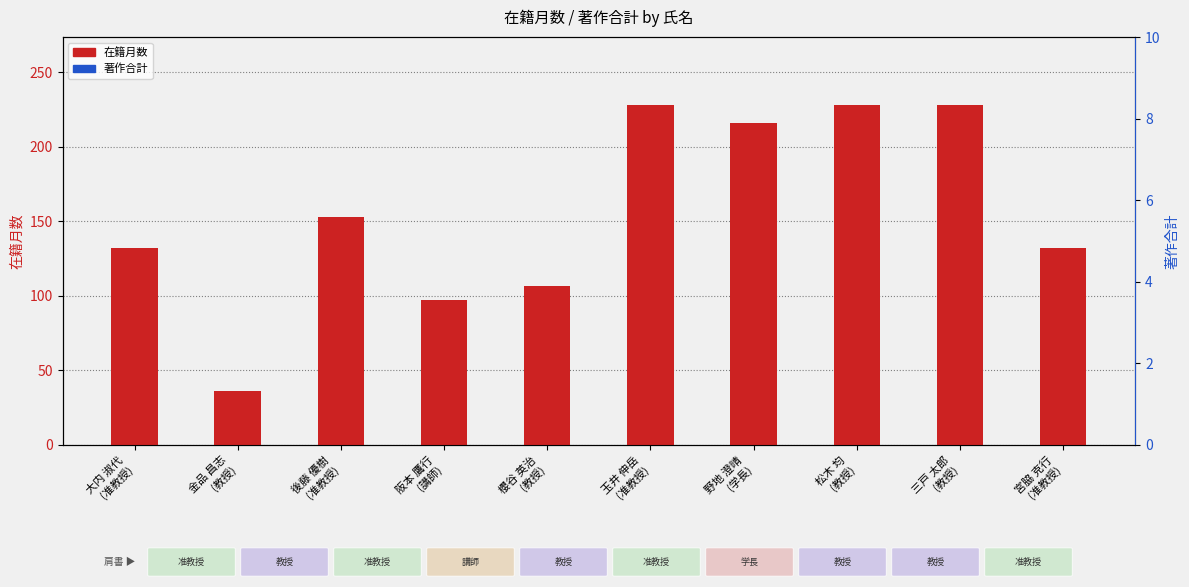

Which series has the largest total across all categories?

在籍月数